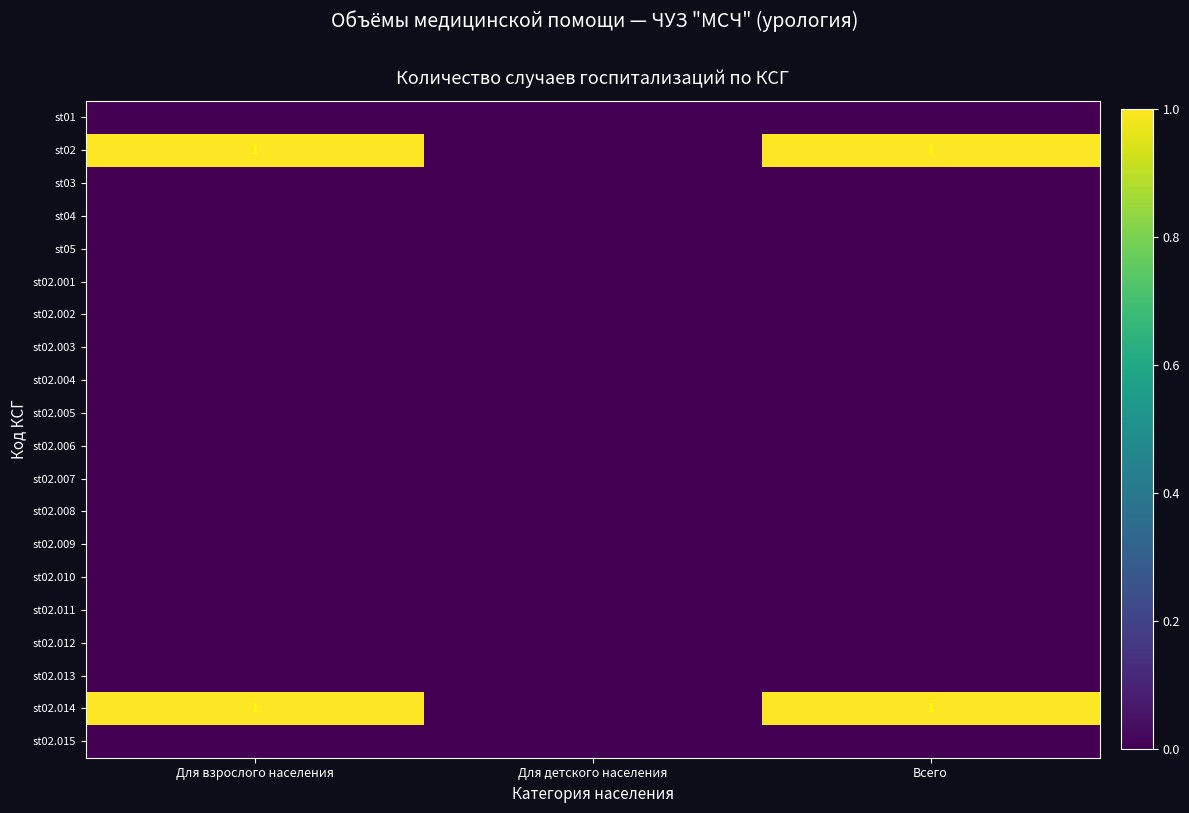

Is it true that st02.014 equals 0 at Всего?

False